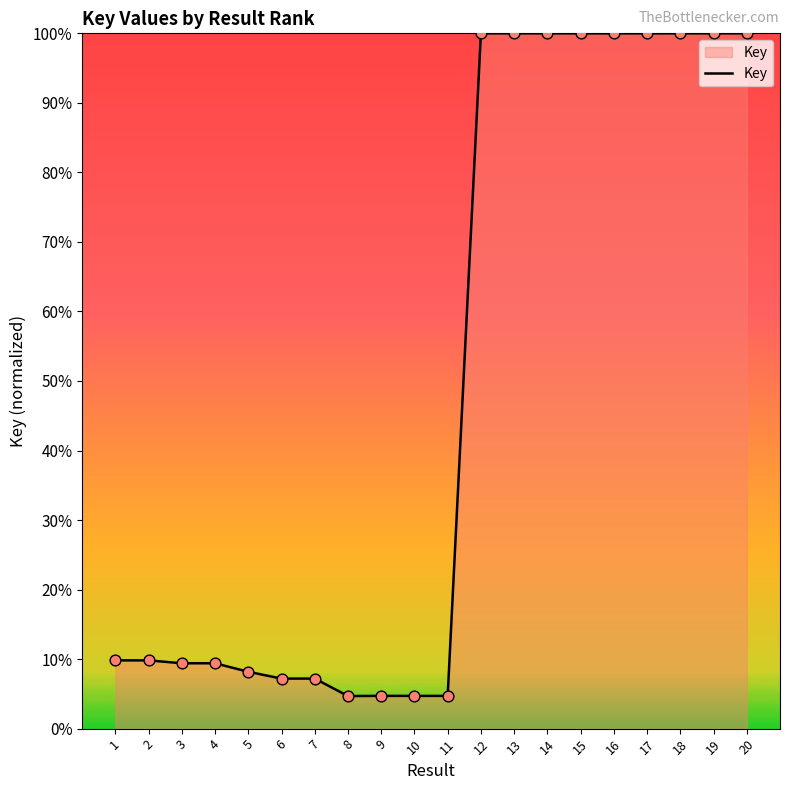

What is the change in value from 10 to 13?

+95.3